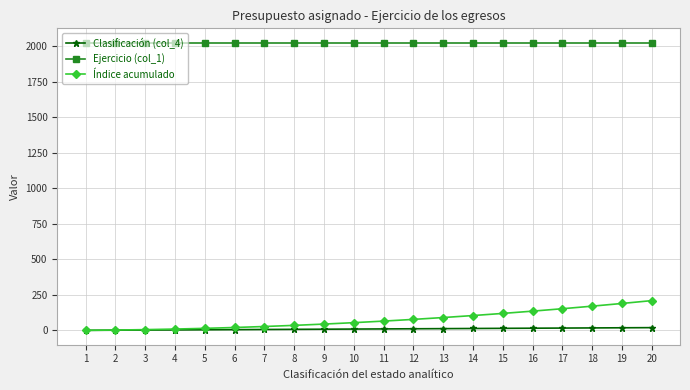

True or false: Clasificación (col_4) and Ejercicio (col_1) cross at least once.

False